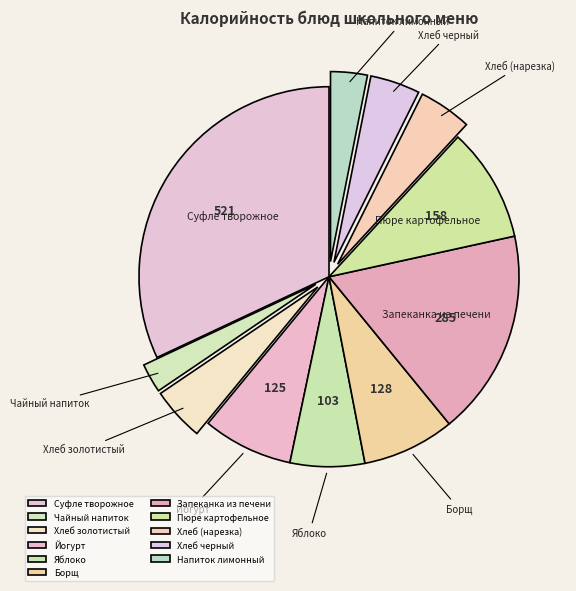

What is the ratio of the value at Суфле творожное to the value at Напиток лимонный?

10.3